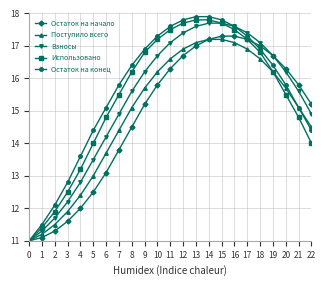

Which label corresponds to the smallest value in the chart?

0